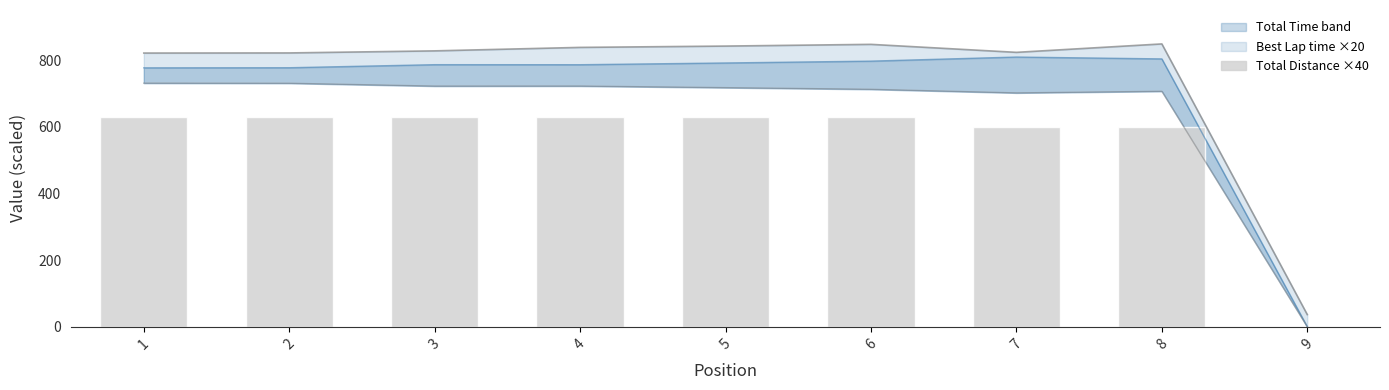

At which label is the value closest to 315?

7